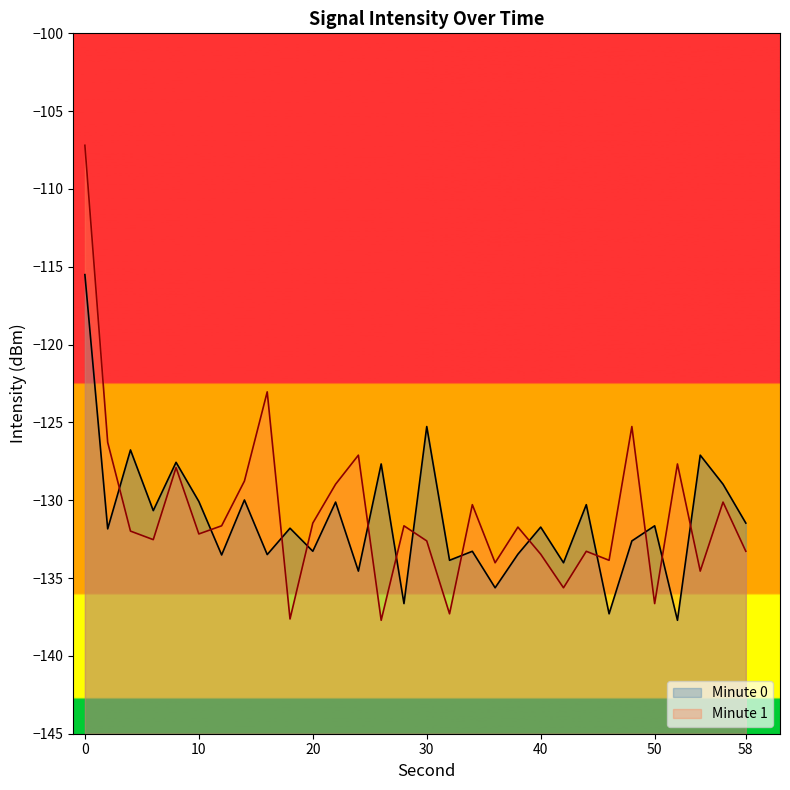

Between 38 and 28, which is larger?

38